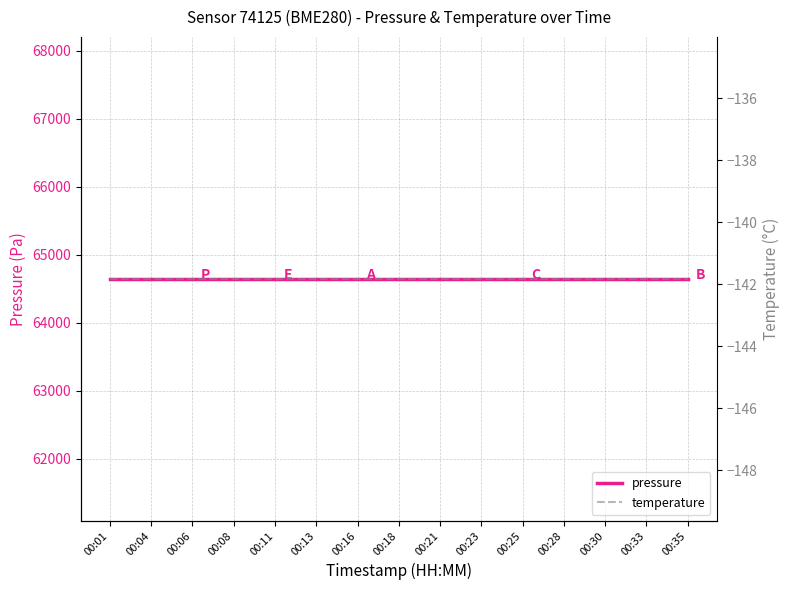

What is the minimum value shown in the chart?

-141.8